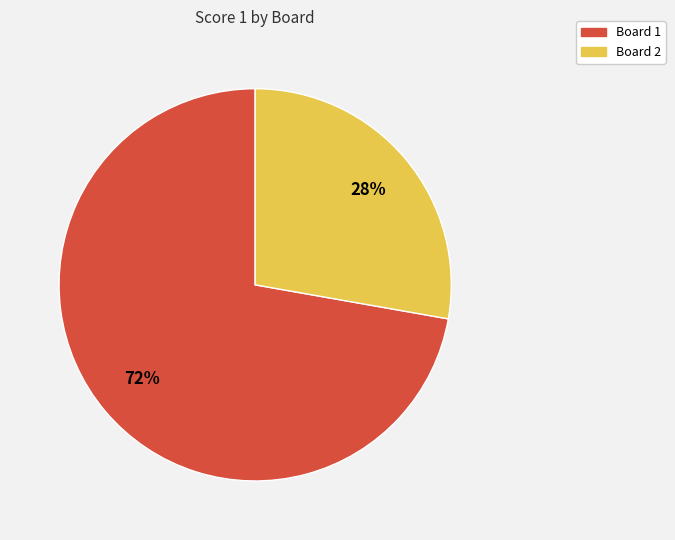

Which has a higher value, Board 1 or Board 2?

Board 1